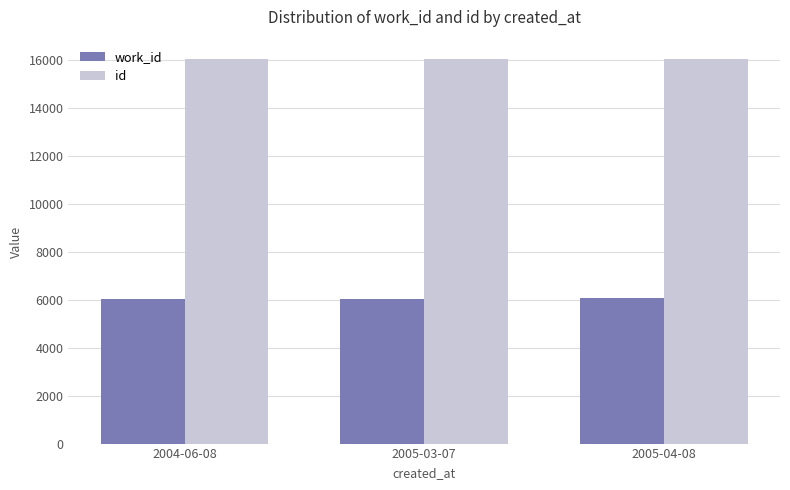

What is the spread (max minus min) of values at 2004-06-08?

9985